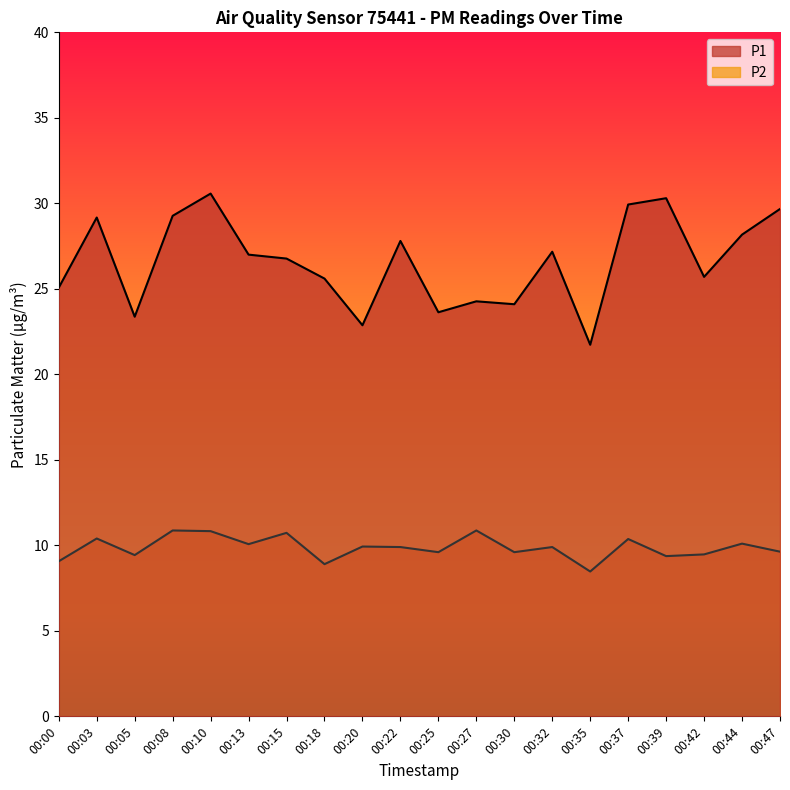

How many series are shown in this chart?

2